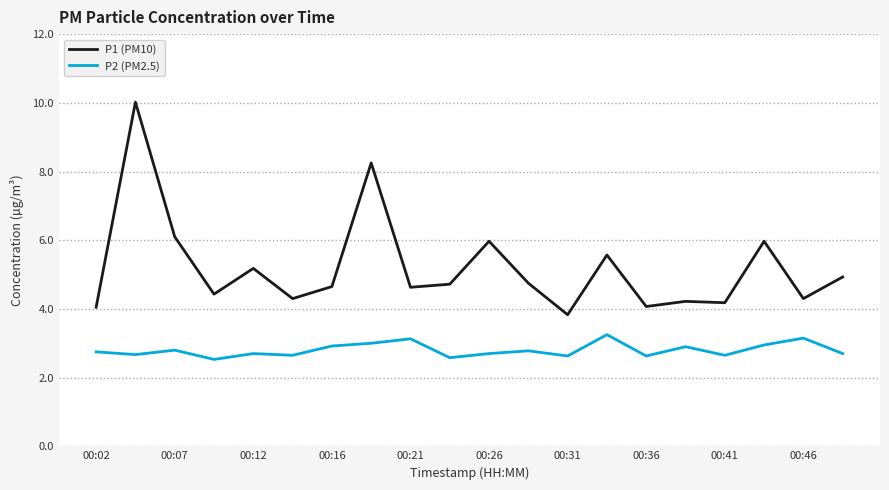

What is the maximum value shown in the chart?

10.0